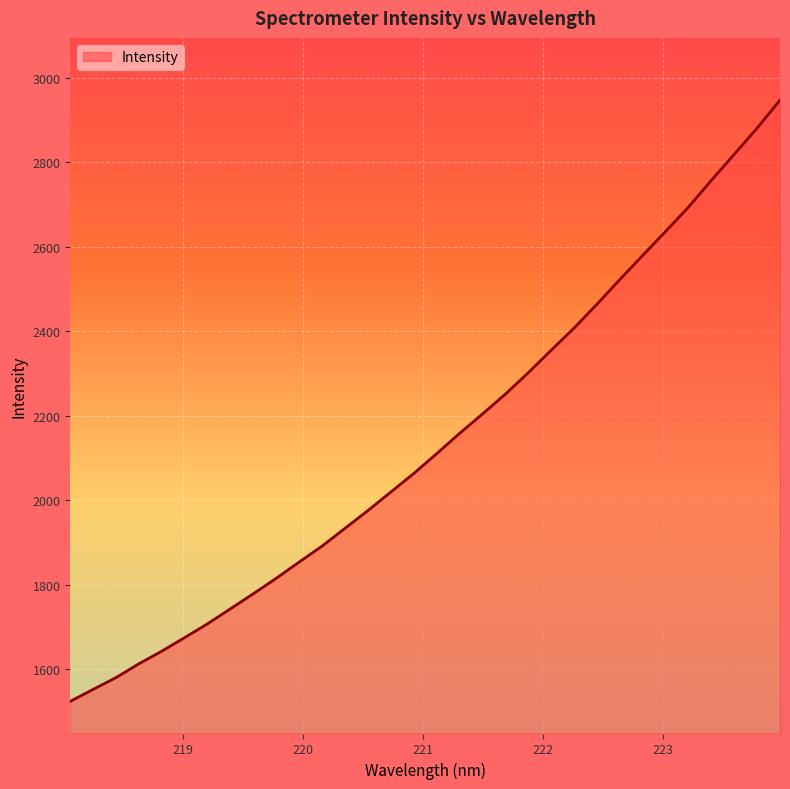

What is the change in value from 219.9712 to 222.263?

+553.8